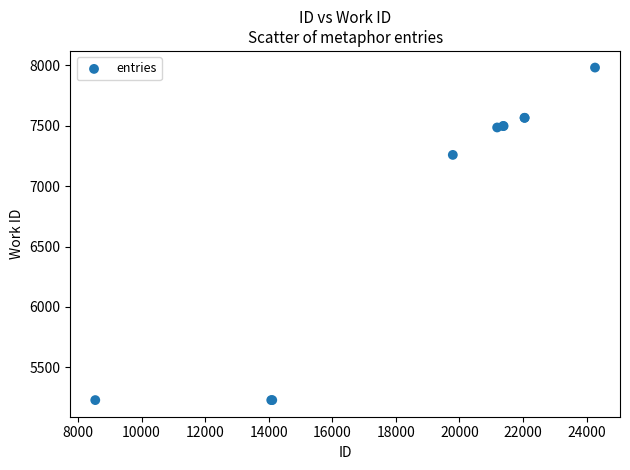

What Y value in the scatter plot is closest to 6605?

7259